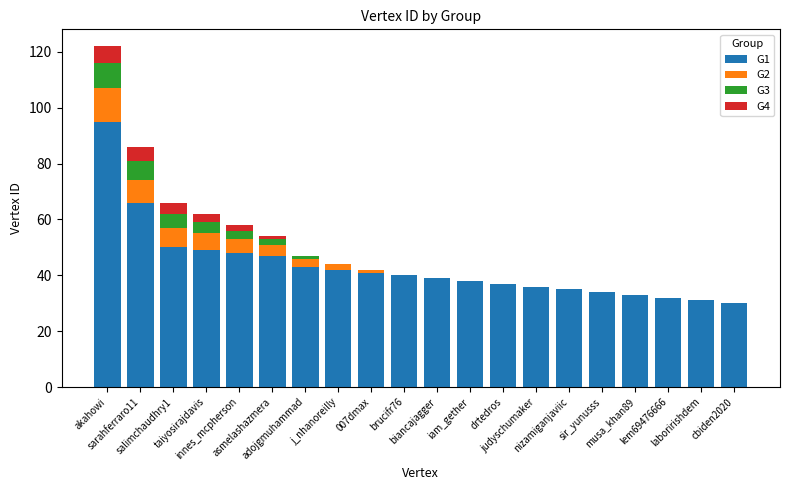

Between salimchaudhry1 and musa_khan89, which series saw the biggest shift?

G1